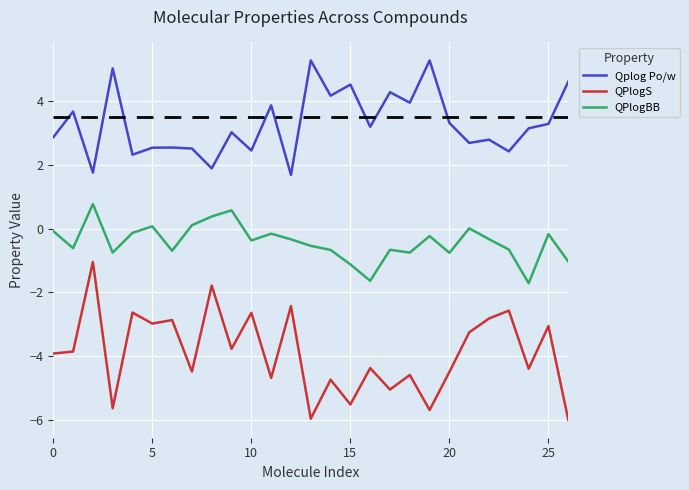

Which series has the widest spread of values?

QPlogS